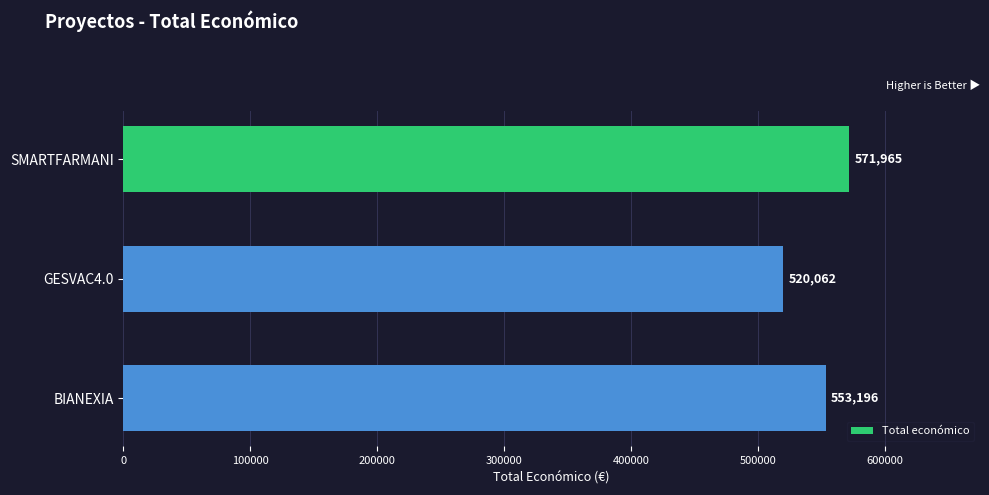

The chart shows a value of 553196 at BIANEXIA. True or false?

True